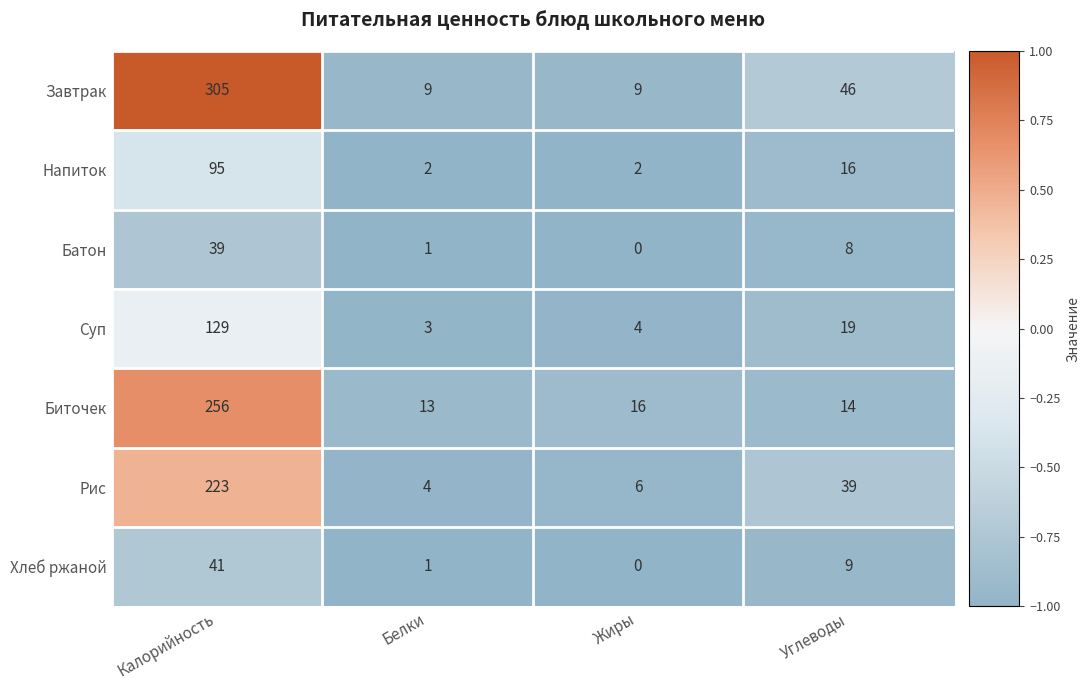

True or false: Рис has a value of 3 at Жиры.

False